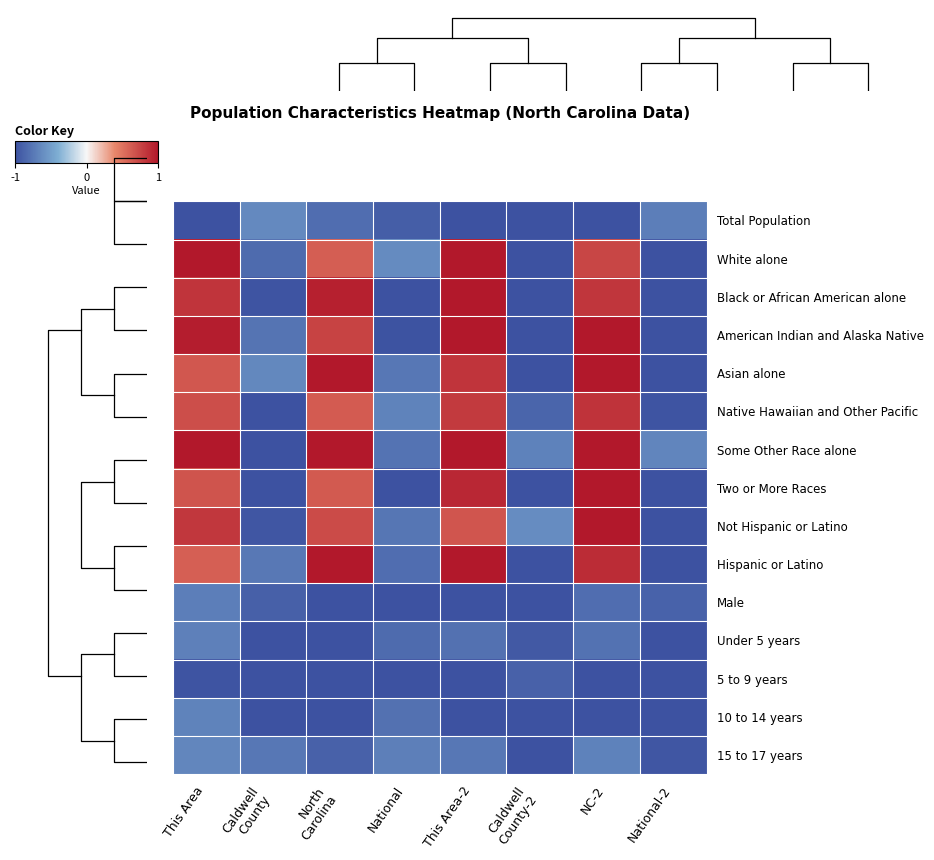

How many distinct data groups are displayed?

15